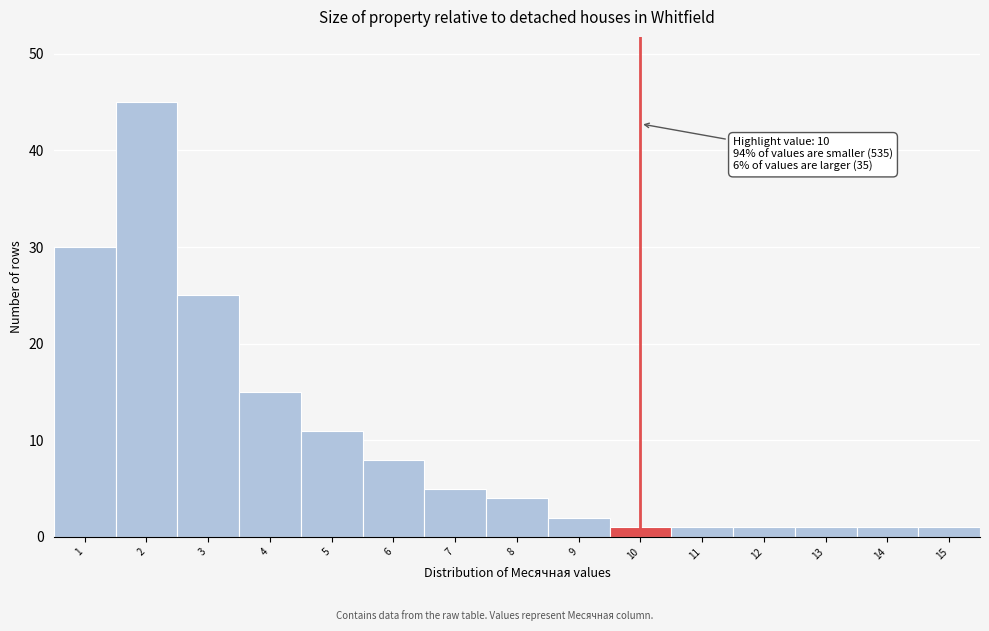

Over which range of the x-axis is the bar tallest?

1.5 to 2.5